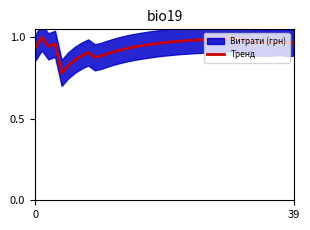

What is the difference between the maximum and minimum values?

0.2